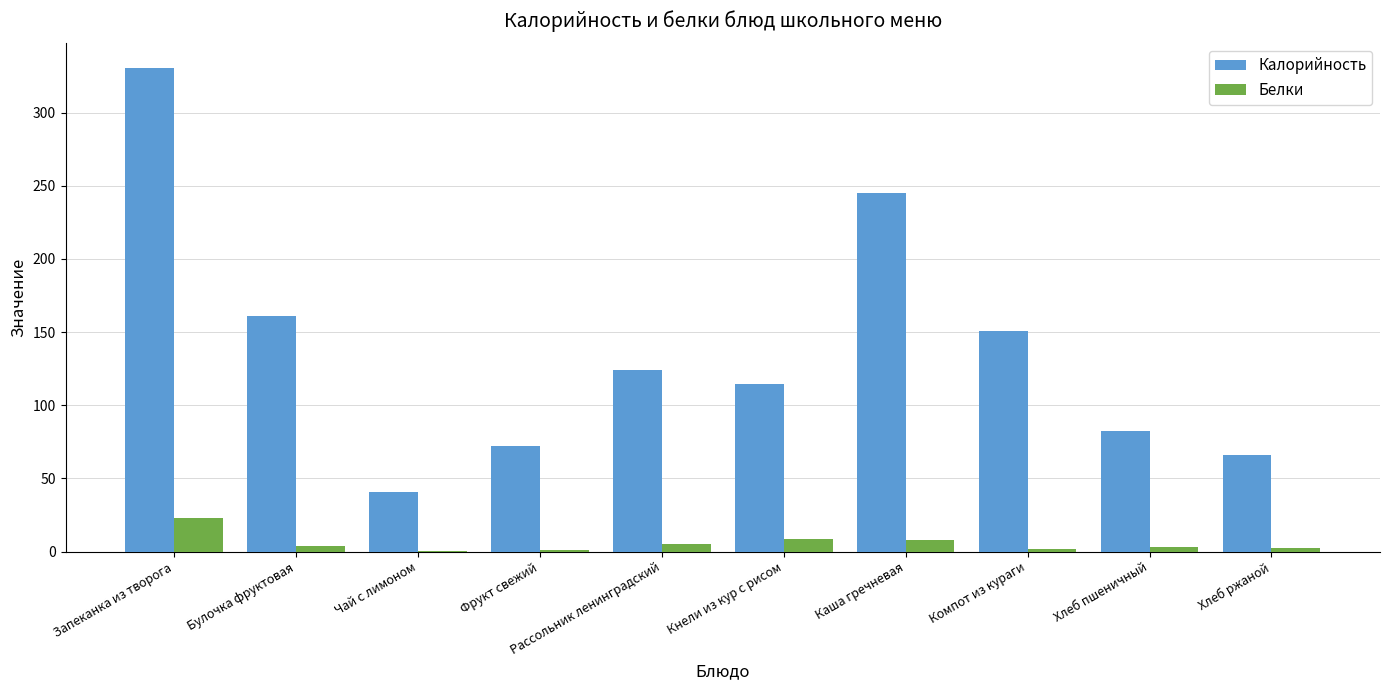

What is the maximum value for Калорийность?

330.8